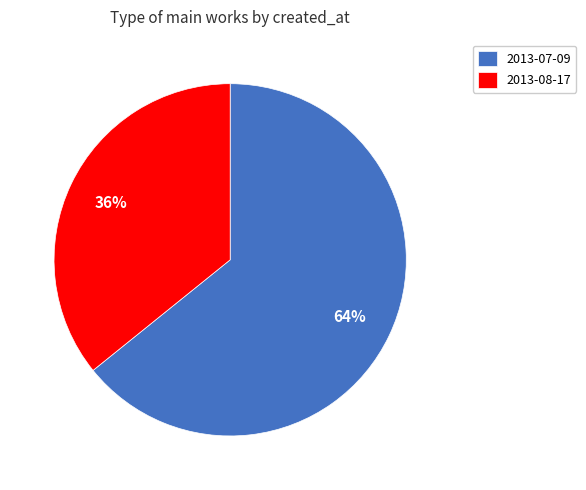

To the nearest percent, what is the difference between the 2013-07-09 and 2013-08-17 slice percentages?

28%